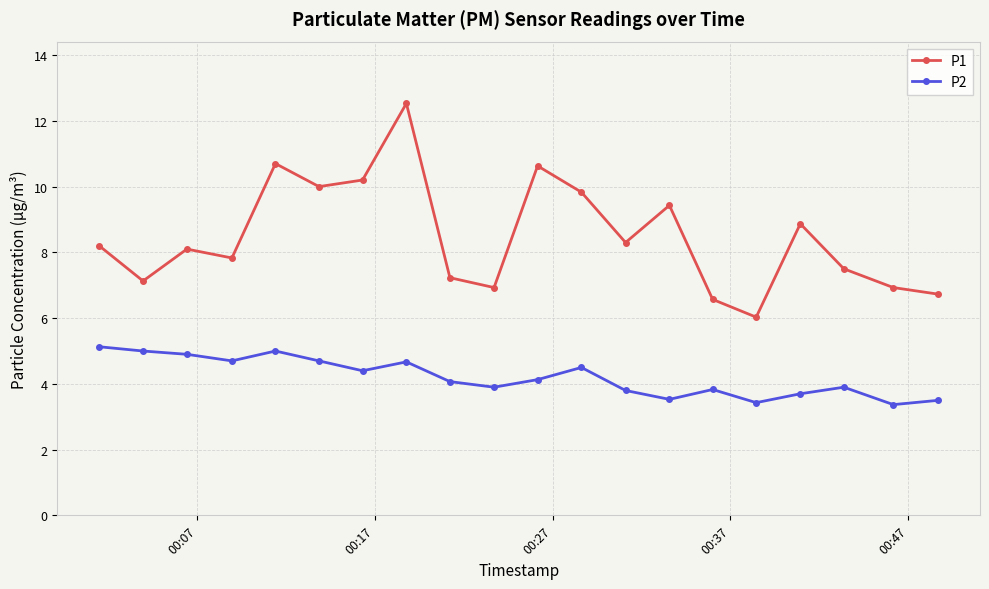

Rank the series by their maximum value, from highest to lowest.

P1, P2